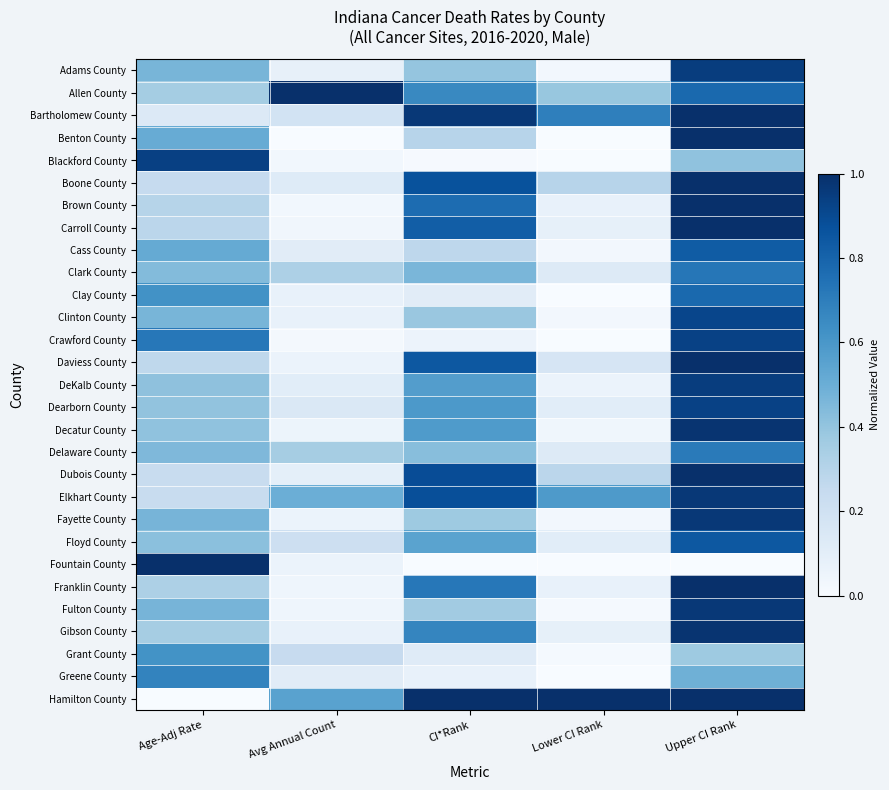

Reading right to left, transcribe all the data shown in this chart.

Adams County: Upper CI Rank=0.9	Lower CI Rank=0.0	CI*Rank=0.4	Avg Annual Count=0.1	Age-Adj Rate=0.5
Allen County: Upper CI Rank=0.8	Lower CI Rank=0.4	CI*Rank=0.7	Avg Annual Count=1.0	Age-Adj Rate=0.4
Bartholomew County: Upper CI Rank=1.0	Lower CI Rank=0.7	CI*Rank=1.0	Avg Annual Count=0.2	Age-Adj Rate=0.1
Benton County: Upper CI Rank=1.0	Lower CI Rank=0.0	CI*Rank=0.3	Avg Annual Count=0.0	Age-Adj Rate=0.5
Blackford County: Upper CI Rank=0.4	Lower CI Rank=0.0	CI*Rank=0.0	Avg Annual Count=0.0	Age-Adj Rate=0.9
Boone County: Upper CI Rank=1.0	Lower CI Rank=0.3	CI*Rank=0.9	Avg Annual Count=0.1	Age-Adj Rate=0.2
Brown County: Upper CI Rank=1.0	Lower CI Rank=0.1	CI*Rank=0.8	Avg Annual Count=0.0	Age-Adj Rate=0.3
Carroll County: Upper CI Rank=1.0	Lower CI Rank=0.1	CI*Rank=0.8	Avg Annual Count=0.0	Age-Adj Rate=0.3
Cass County: Upper CI Rank=0.8	Lower CI Rank=0.0	CI*Rank=0.3	Avg Annual Count=0.1	Age-Adj Rate=0.5
Clark County: Upper CI Rank=0.7	Lower CI Rank=0.1	CI*Rank=0.5	Avg Annual Count=0.3	Age-Adj Rate=0.4
Clay County: Upper CI Rank=0.8	Lower CI Rank=0.0	CI*Rank=0.1	Avg Annual Count=0.1	Age-Adj Rate=0.6
Clinton County: Upper CI Rank=0.9	Lower CI Rank=0.0	CI*Rank=0.4	Avg Annual Count=0.1	Age-Adj Rate=0.5
Crawford County: Upper CI Rank=0.9	Lower CI Rank=0.0	CI*Rank=0.1	Avg Annual Count=0.0	Age-Adj Rate=0.7
Daviess County: Upper CI Rank=1.0	Lower CI Rank=0.2	CI*Rank=0.8	Avg Annual Count=0.1	Age-Adj Rate=0.3
DeKalb County: Upper CI Rank=0.9	Lower CI Rank=0.1	CI*Rank=0.6	Avg Annual Count=0.1	Age-Adj Rate=0.4
Dearborn County: Upper CI Rank=0.9	Lower CI Rank=0.1	CI*Rank=0.6	Avg Annual Count=0.1	Age-Adj Rate=0.4
Decatur County: Upper CI Rank=1.0	Lower CI Rank=0.0	CI*Rank=0.6	Avg Annual Count=0.1	Age-Adj Rate=0.4
Delaware County: Upper CI Rank=0.7	Lower CI Rank=0.1	CI*Rank=0.4	Avg Annual Count=0.4	Age-Adj Rate=0.5
Dubois County: Upper CI Rank=1.0	Lower CI Rank=0.3	CI*Rank=0.9	Avg Annual Count=0.1	Age-Adj Rate=0.2
Elkhart County: Upper CI Rank=1.0	Lower CI Rank=0.6	CI*Rank=0.9	Avg Annual Count=0.5	Age-Adj Rate=0.2
Fayette County: Upper CI Rank=1.0	Lower CI Rank=0.0	CI*Rank=0.4	Avg Annual Count=0.1	Age-Adj Rate=0.5
Floyd County: Upper CI Rank=0.8	Lower CI Rank=0.1	CI*Rank=0.5	Avg Annual Count=0.2	Age-Adj Rate=0.4
Fountain County: Upper CI Rank=0.0	Lower CI Rank=0.0	CI*Rank=0.0	Avg Annual Count=0.1	Age-Adj Rate=1.0
Franklin County: Upper CI Rank=1.0	Lower CI Rank=0.1	CI*Rank=0.7	Avg Annual Count=0.0	Age-Adj Rate=0.3
Fulton County: Upper CI Rank=1.0	Lower CI Rank=0.0	CI*Rank=0.4	Avg Annual Count=0.0	Age-Adj Rate=0.5
Gibson County: Upper CI Rank=1.0	Lower CI Rank=0.1	CI*Rank=0.7	Avg Annual Count=0.1	Age-Adj Rate=0.3
Grant County: Upper CI Rank=0.4	Lower CI Rank=0.0	CI*Rank=0.1	Avg Annual Count=0.2	Age-Adj Rate=0.6
Greene County: Upper CI Rank=0.5	Lower CI Rank=0.0	CI*Rank=0.1	Avg Annual Count=0.1	Age-Adj Rate=0.7
Hamilton County: Upper CI Rank=1.0	Lower CI Rank=1.0	CI*Rank=1.0	Avg Annual Count=0.6	Age-Adj Rate=0.0